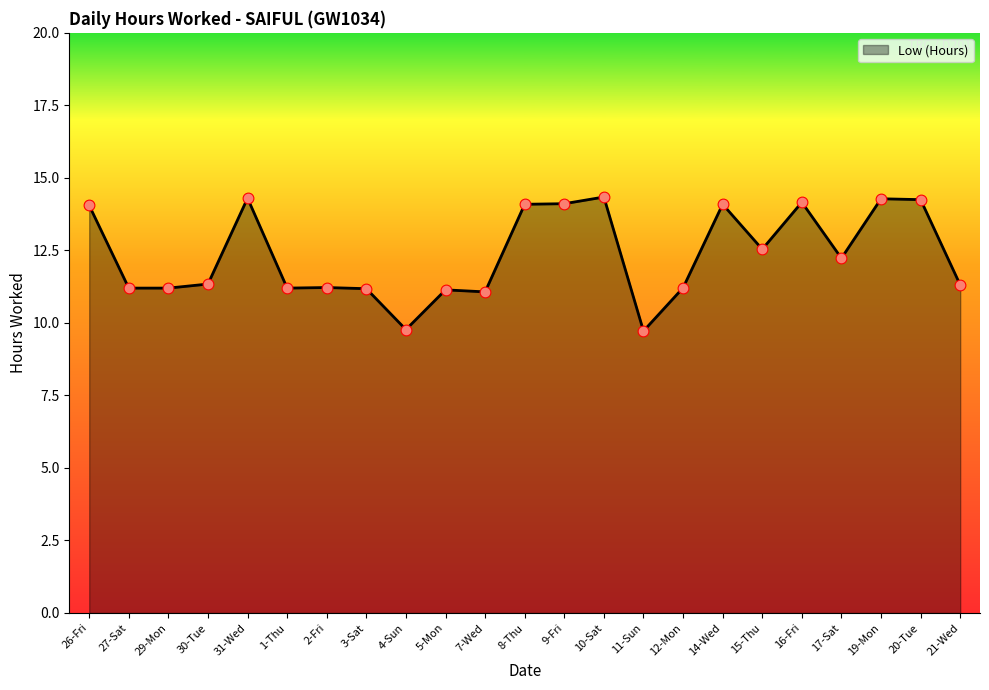

What is the ratio of the value at 31-Wed to the value at 21-Wed?

1.3